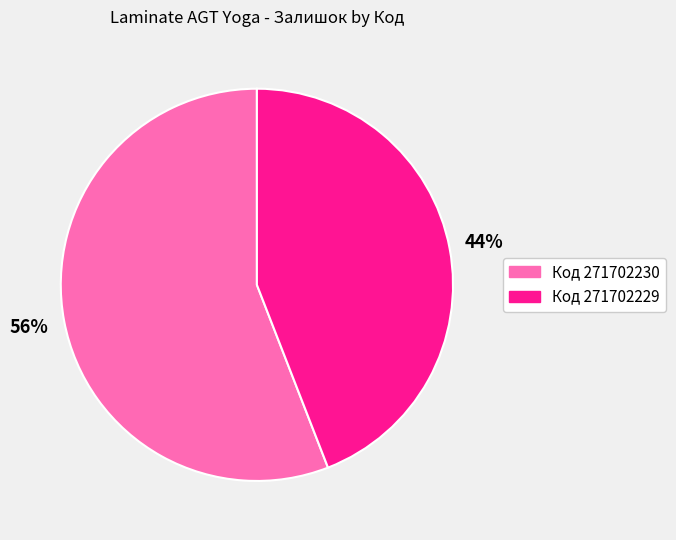

To the nearest percent, what is the average slice percentage?

50%